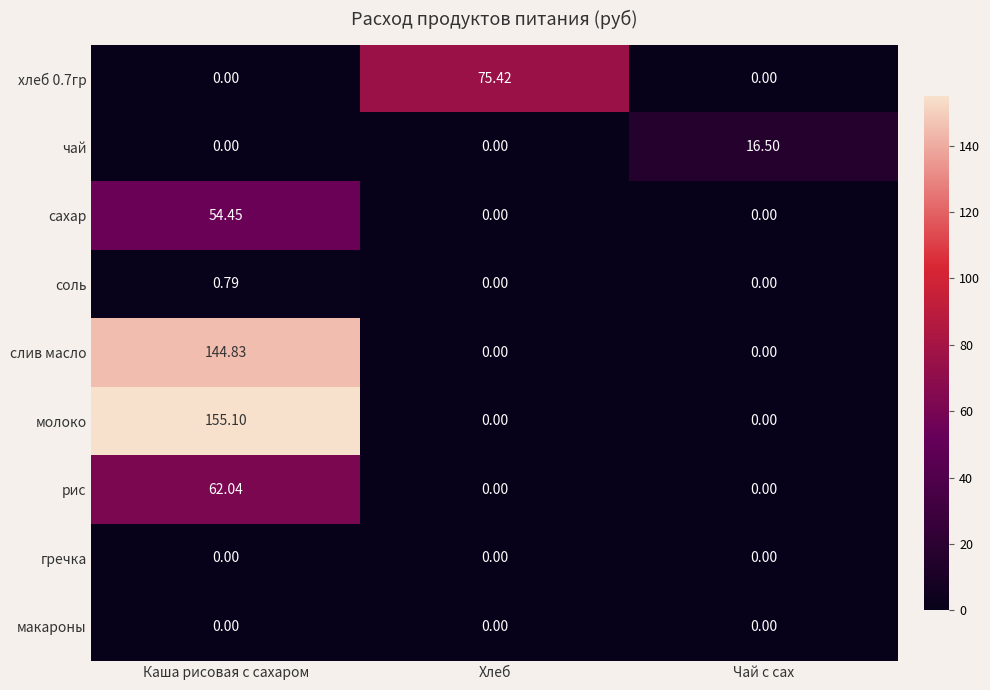

What is the greatest value displayed?

155.1